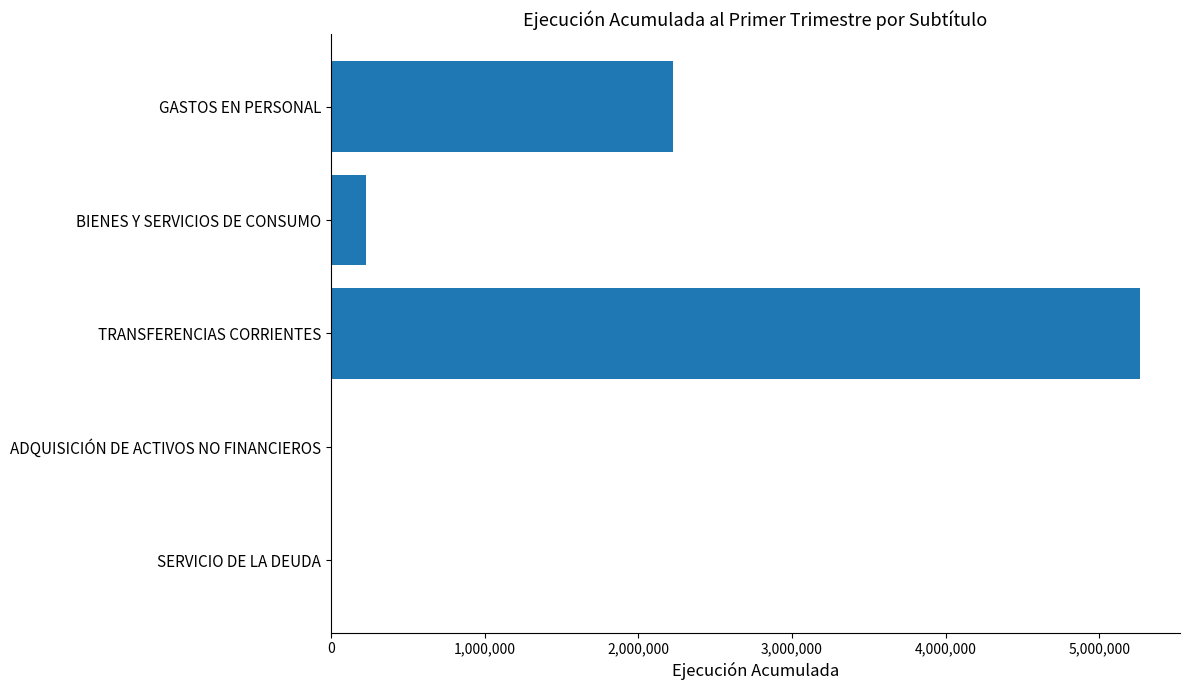

Between GASTOS EN PERSONAL and TRANSFERENCIAS CORRIENTES, which is larger?

TRANSFERENCIAS CORRIENTES